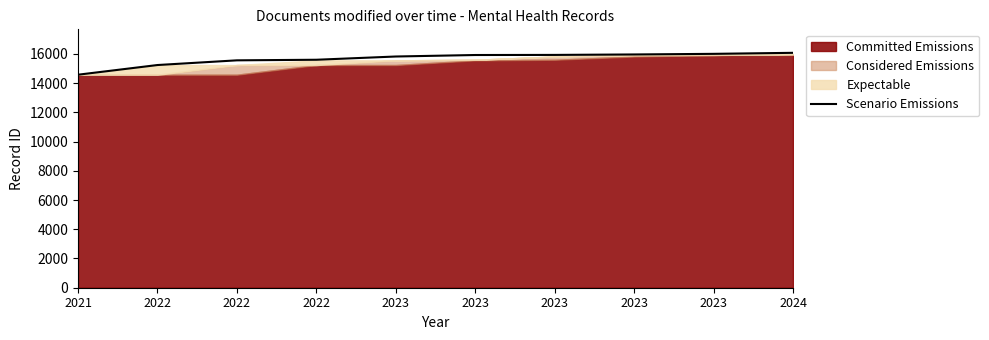

Reading left to right, extract all data points from this chart.

14573	15235	15556	15596	15818	15920	15927	15958	16000	16070